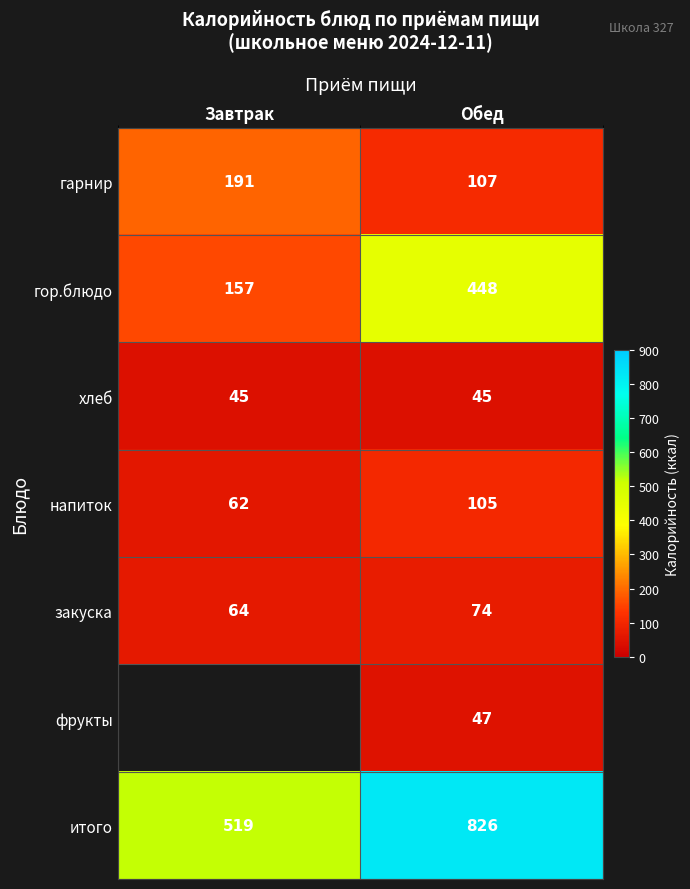

At which label does итого reach its peak?

Обед